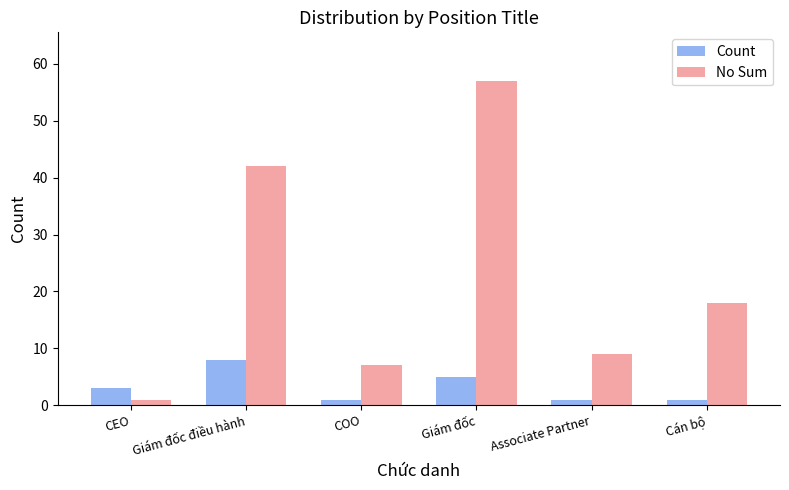

Rank the series at Giám đốc from lowest to highest value.

Count, No Sum